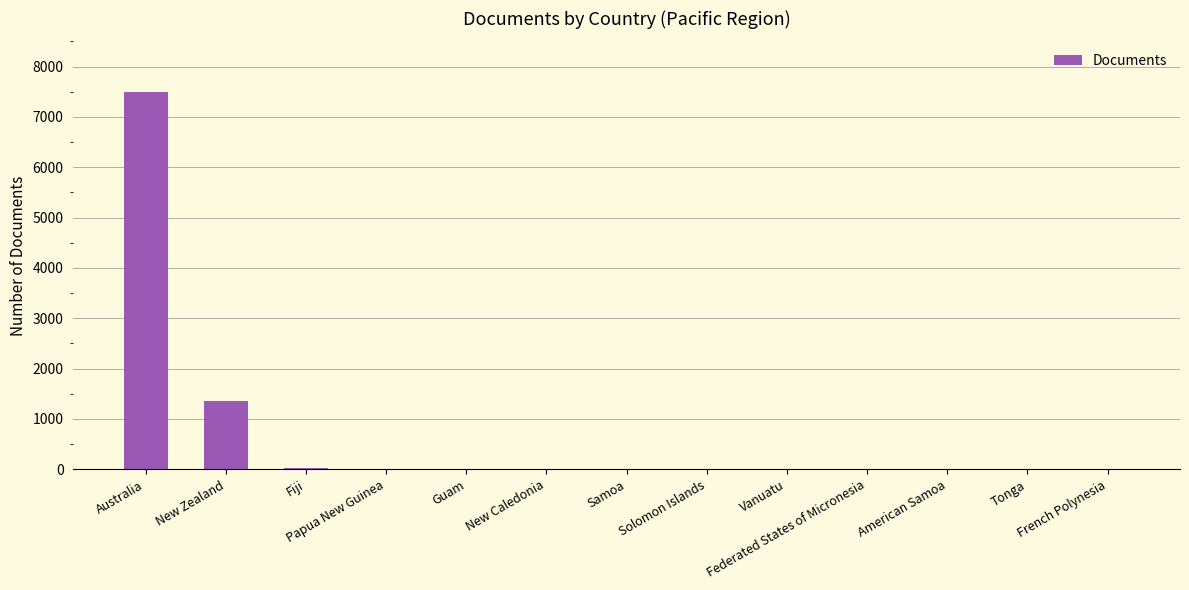

What is the maximum value shown in the chart?

7487